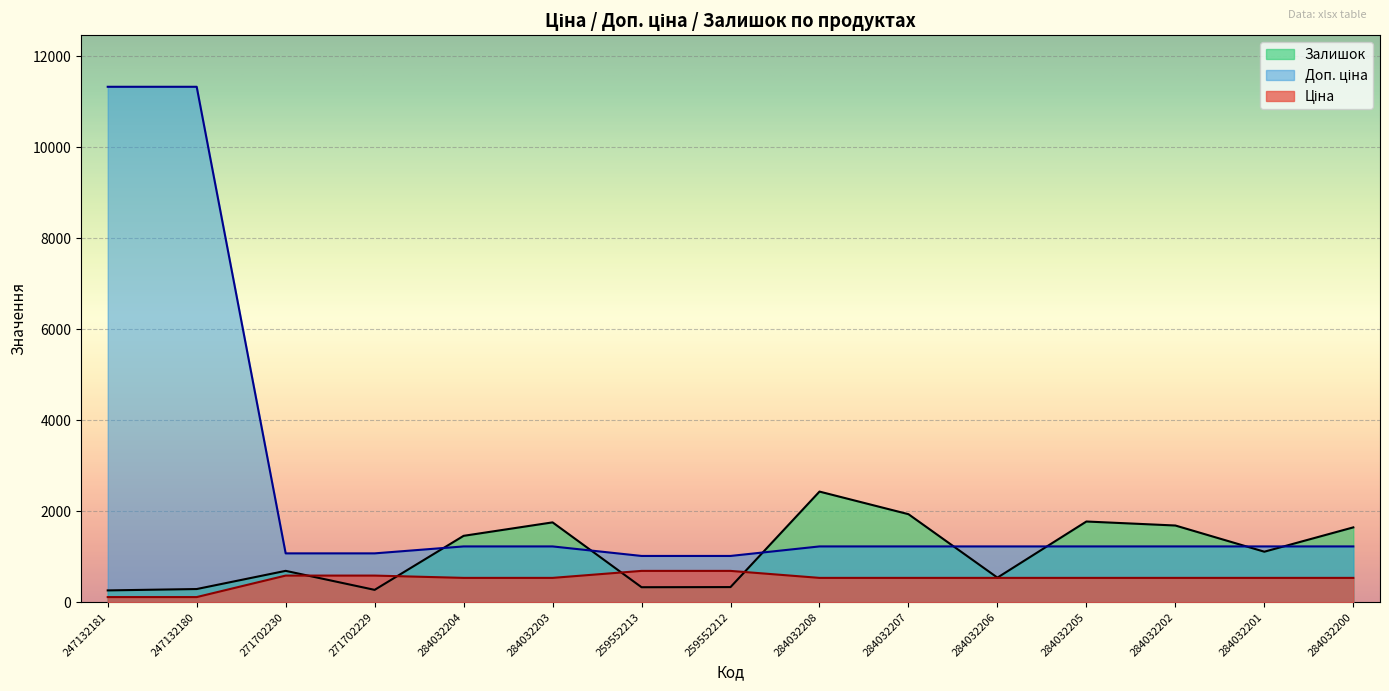

Reading left to right, list all the values displayed in this chart.

Ціна: 247132181=113.3	247132180=113.3	271702230=586.0	271702229=586.0	284032204=535.4	284032203=535.4	259552213=689.1	259552212=689.1	284032208=535.4	284032207=535.4	284032206=535.4	284032205=535.4	284032202=535.4	284032201=535.4	284032200=535.4
Доп. ціна: 247132181=11334.0	247132180=11334.0	271702230=1074.5	271702229=1074.5	284032204=1227.2	284032203=1227.2	259552213=1017.8	259552212=1017.8	284032208=1227.2	284032207=1227.2	284032206=1227.2	284032205=1227.2	284032202=1227.2	284032201=1227.2	284032200=1227.2
Залишок: 247132181=260.0	247132180=290.0	271702230=690.0	271702229=272.0	284032204=1460.0	284032203=1756.0	259552213=330.0	259552212=333.0	284032208=2433.0	284032207=1936.0	284032206=541.0	284032205=1775.0	284032202=1687.0	284032201=1111.0	284032200=1646.0